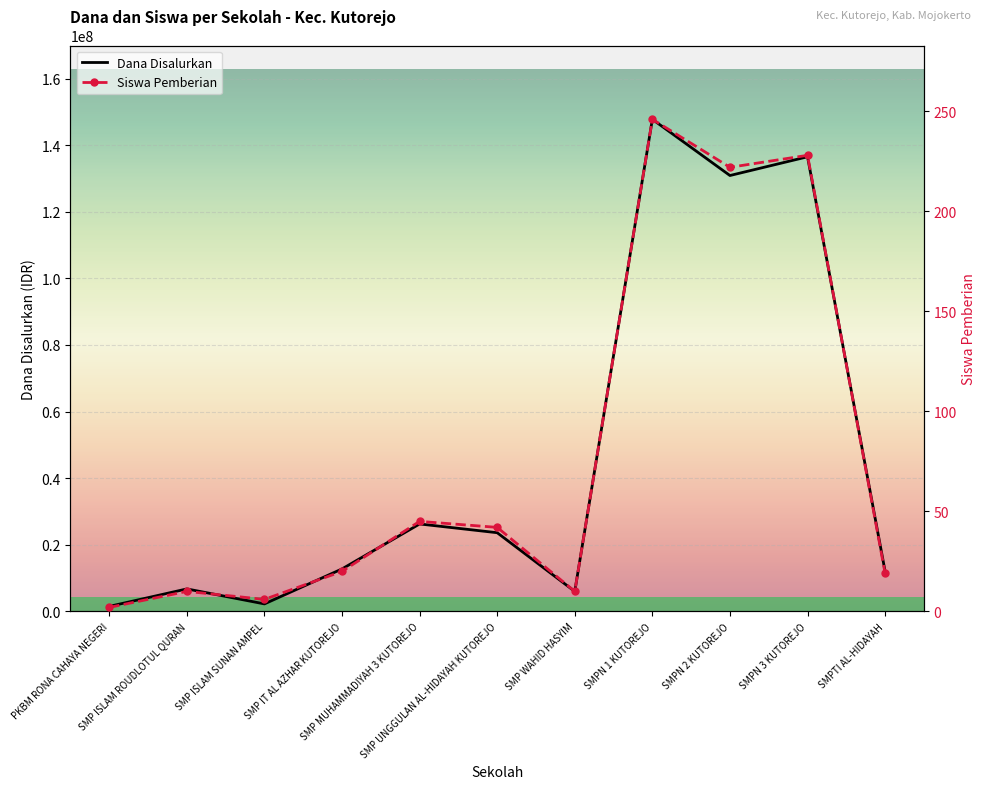

What is the difference between the maximum and minimum values in the Dana Disalurkan series?

146250000